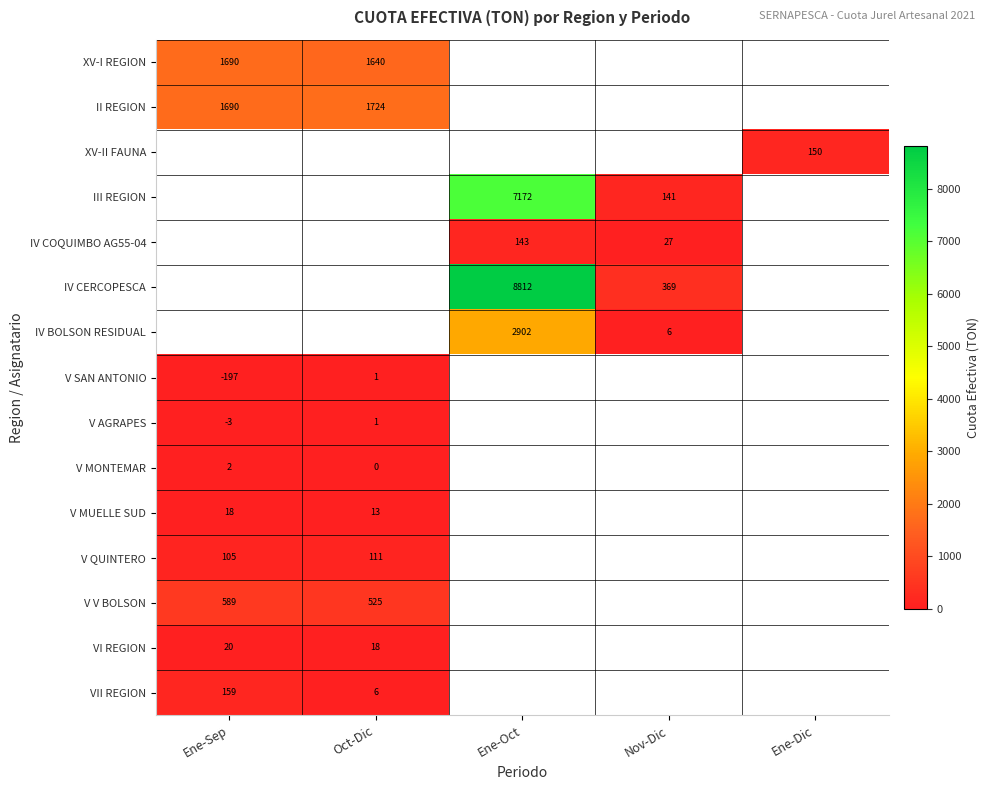

What is the sum of the V MUELLE SUD values at Ene-Sep and Oct-Dic?

31